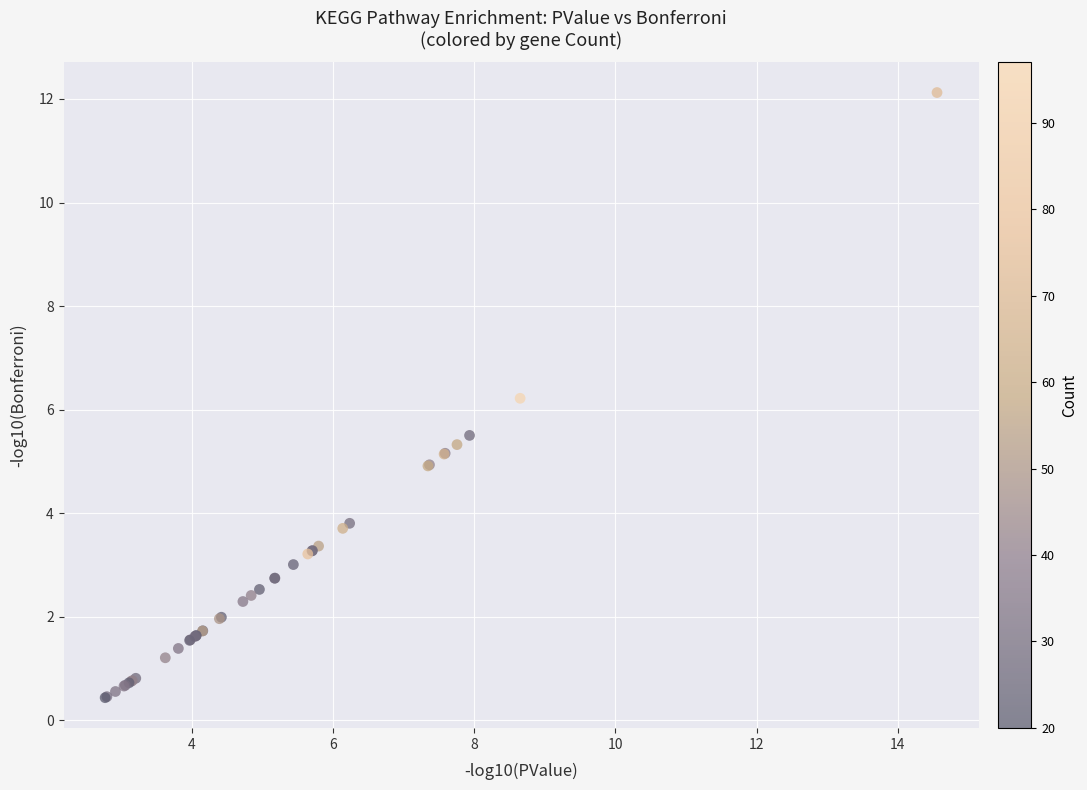

What Y value in the scatter plot is closest to 6?

6.2